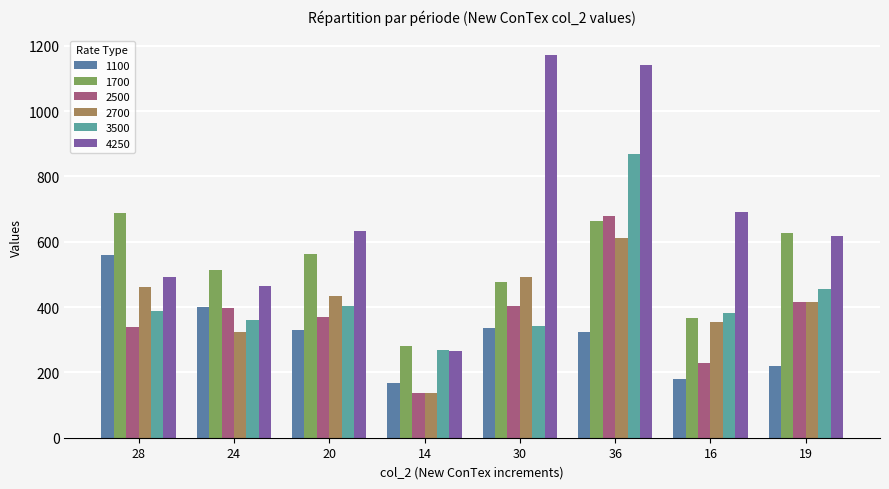

Rank the categories by 2700 value from lowest to highest.

14, 24, 16, 19, 20, 28, 30, 36